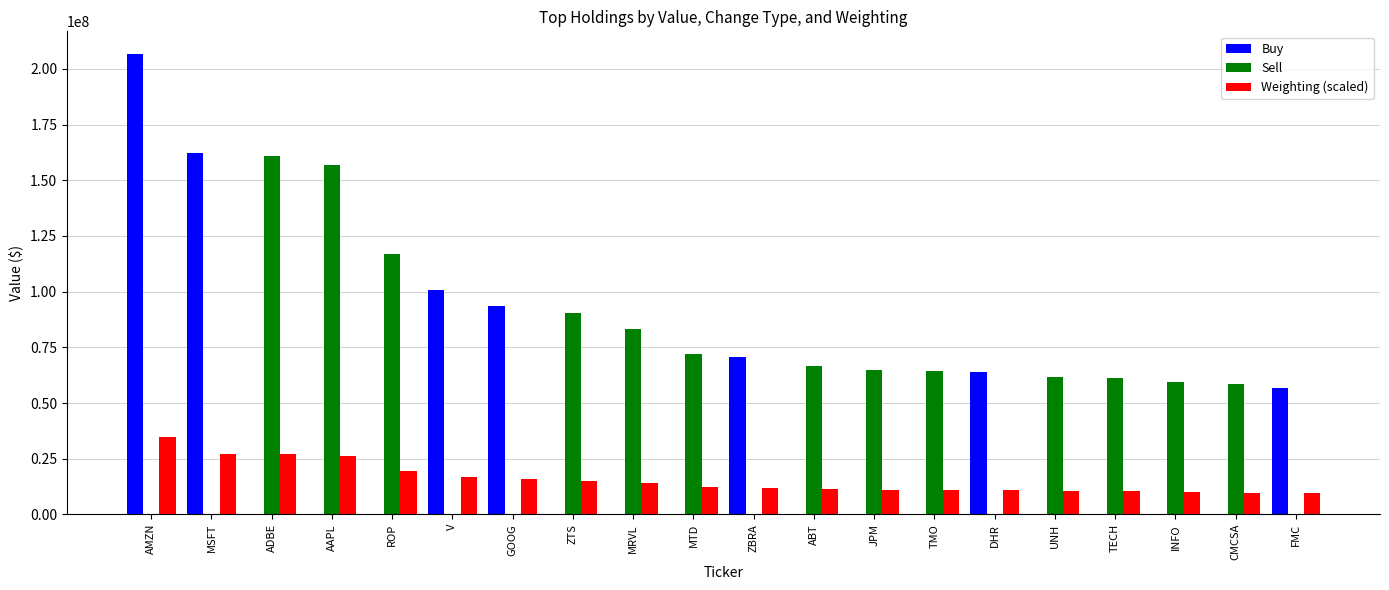

Where is Weighting (scaled) nearest to the value 22105000?

ROP